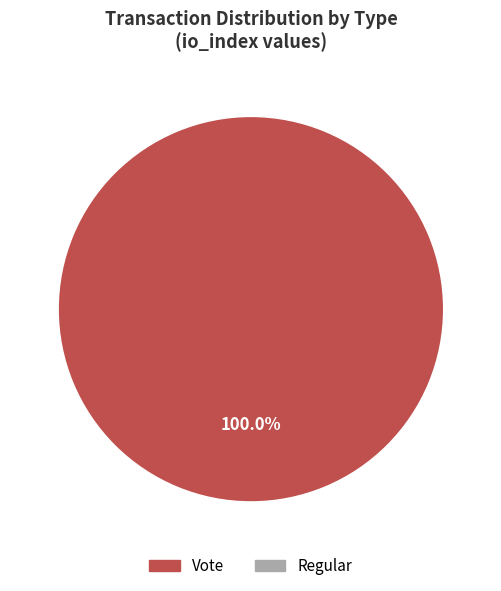

Is there a majority slice in this chart?

Yes